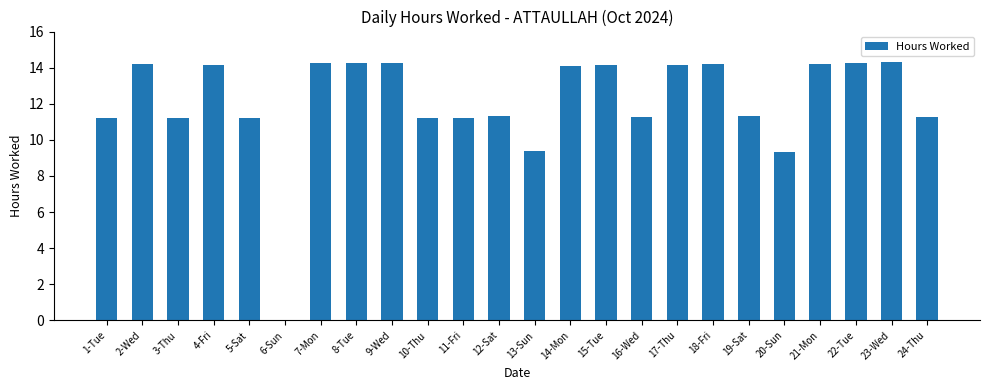

What is the maximum value shown in the chart?

14.3